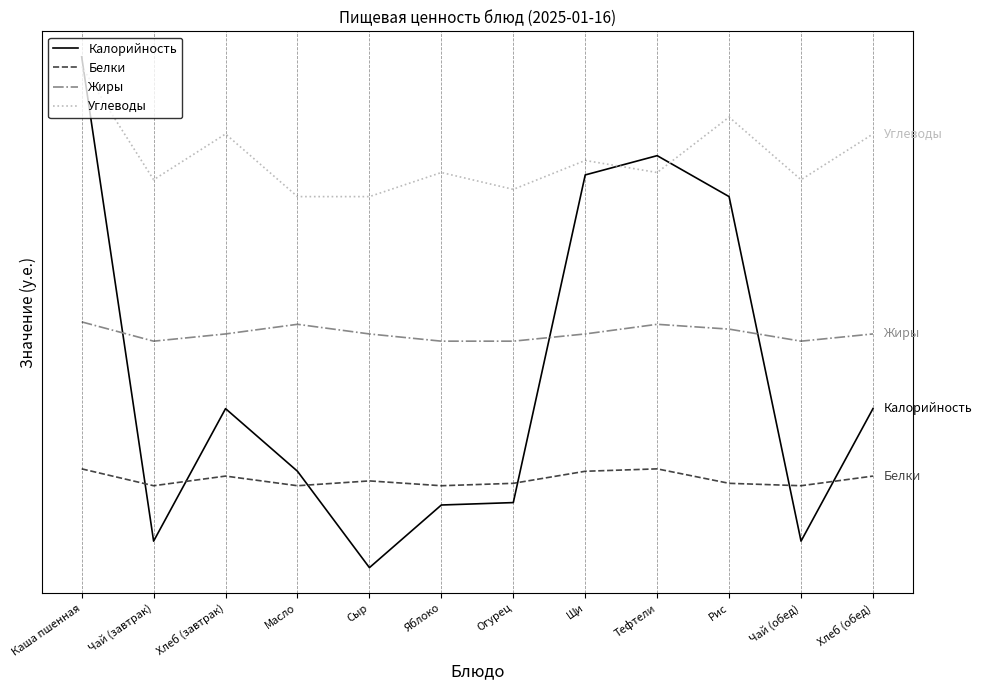

Is this an area chart (filled region under the line)?

No